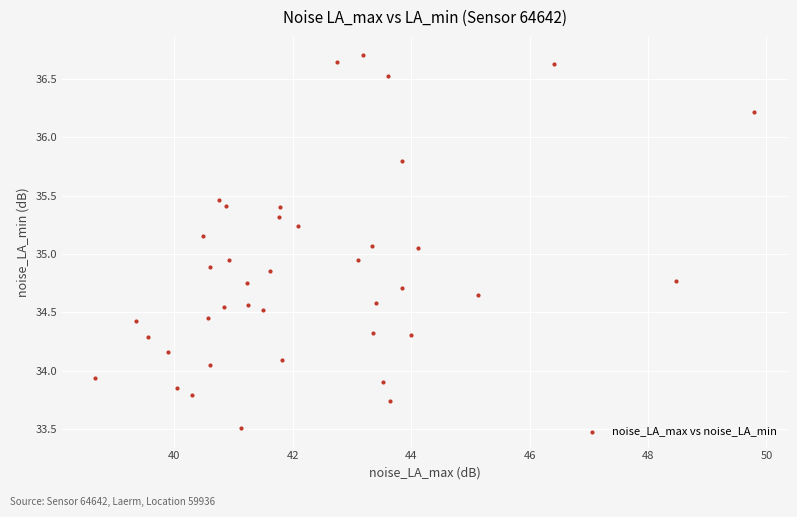

What is the range of X values (max minus min)?

11.1